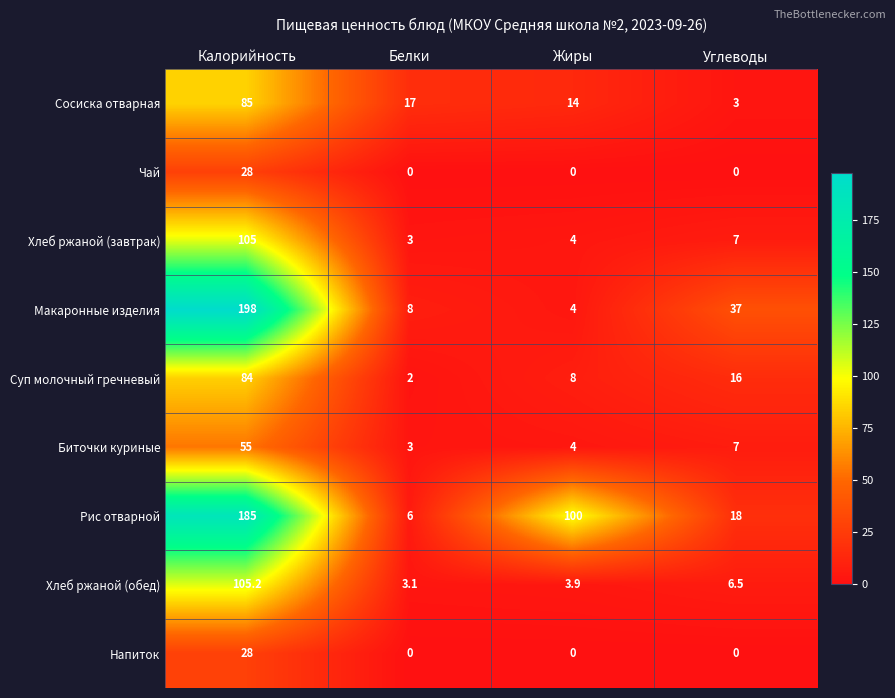

Count the number of data series in this chart.

9